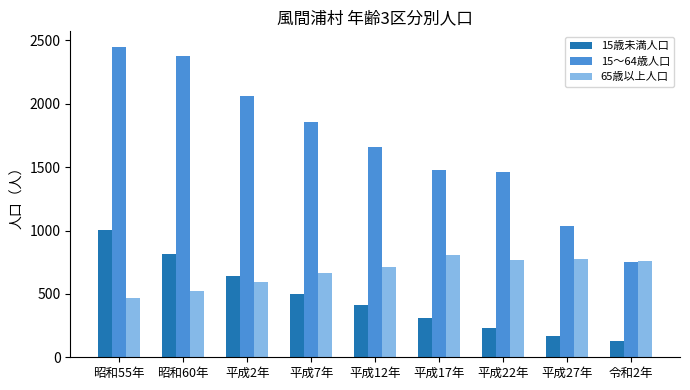

At how many categories does at least one series exceed 958?

8